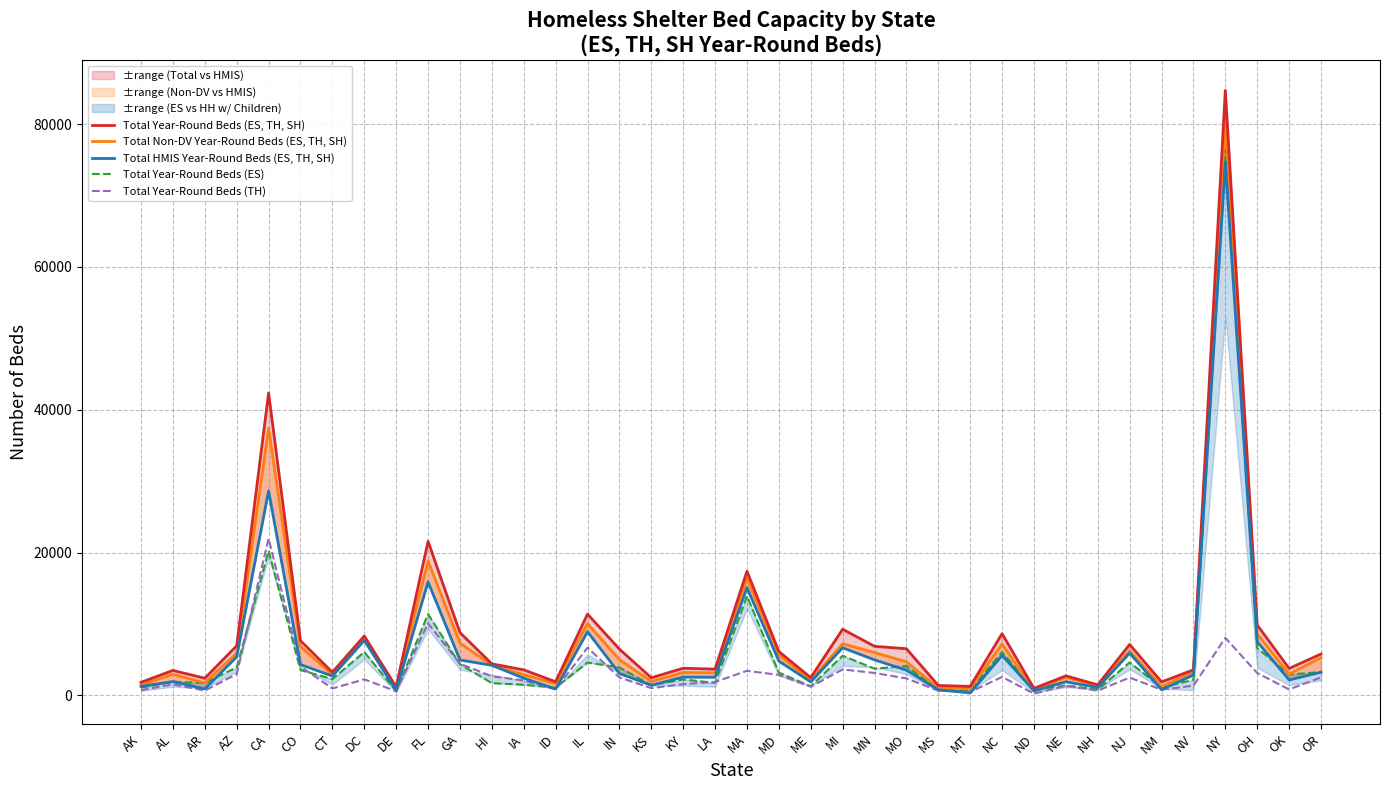

Does the chart have visible grid lines?

Yes